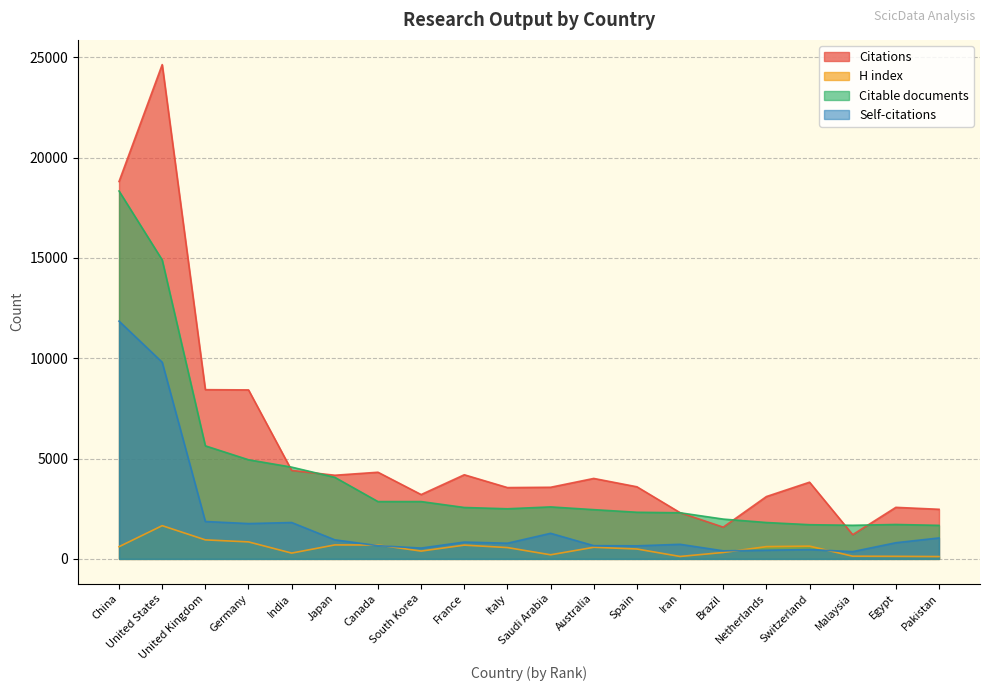

At which category does Citations reach its first local peak?

United States